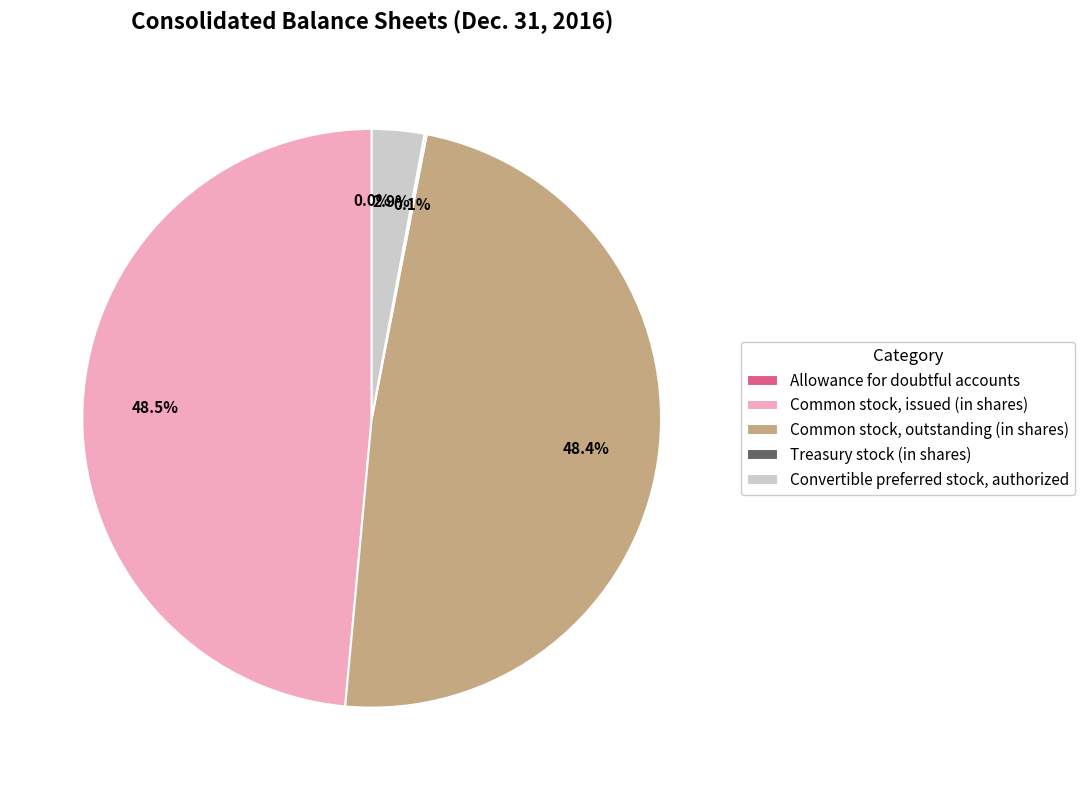

Which has a higher value, Common stock, outstanding (in shares) or Convertible preferred stock, authorized?

Common stock, outstanding (in shares)